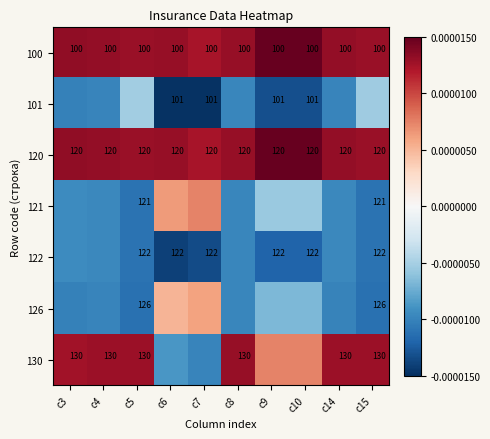

The value of 122 at c10 is 163.3. True or false?

False